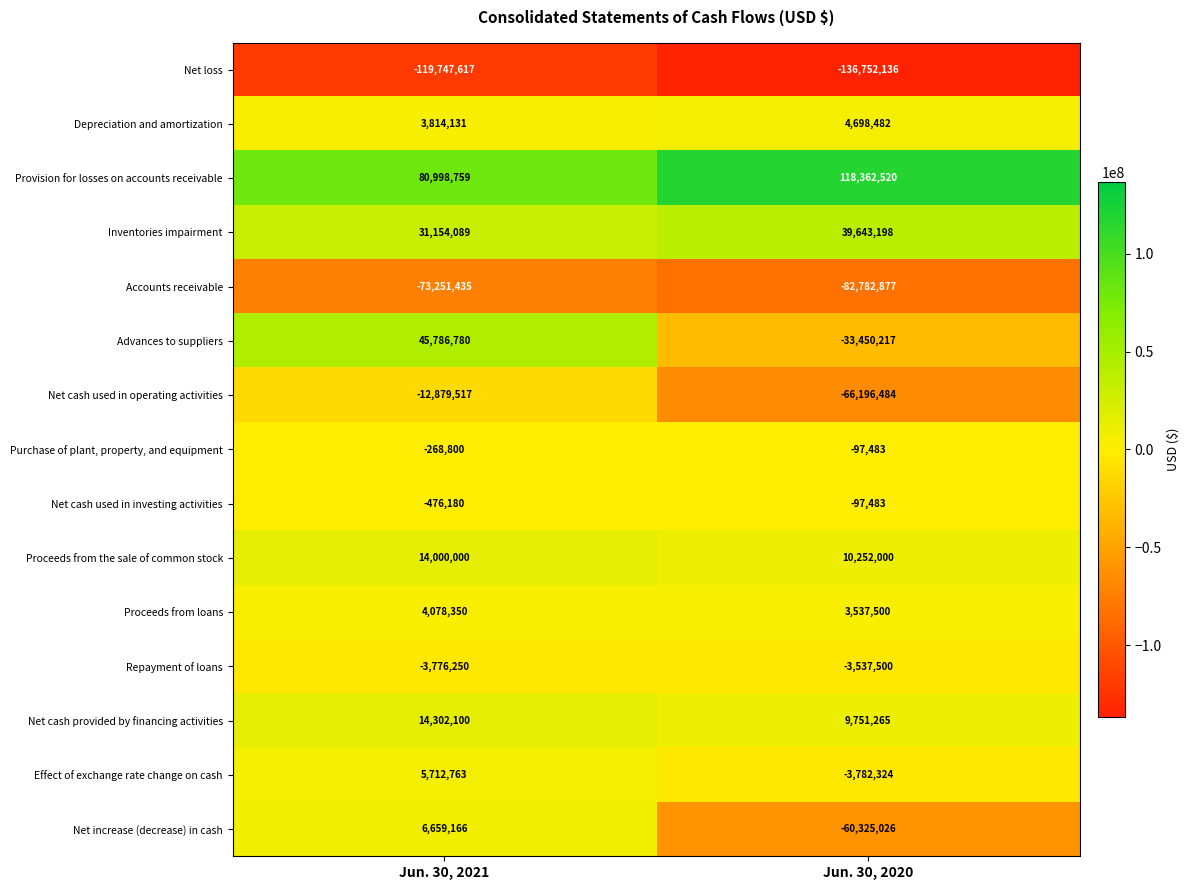

Reading left to right, list all the values displayed in this chart.

Net loss: -119747617	-136752136
Depreciation and amortization: 3814131	4698482
Provision for losses on accounts receivable: 80998759	118362520
Inventories impairment: 31154089	39643198
Accounts receivable: -73251435	-82782877
Advances to suppliers: 45786780	-33450217
Net cash used in operating activities: -12879517	-66196484
Purchase of plant, property, and equipment: -268800	-97483
Net cash used in investing activities: -476180	-97483
Proceeds from the sale of common stock: 14000000	10252000
Proceeds from loans: 4078350	3537500
Repayment of loans: -3776250	-3537500
Net cash provided by financing activities: 14302100	9751265
Effect of exchange rate change on cash: 5712763	-3782324
Net increase (decrease) in cash: 6659166	-60325026